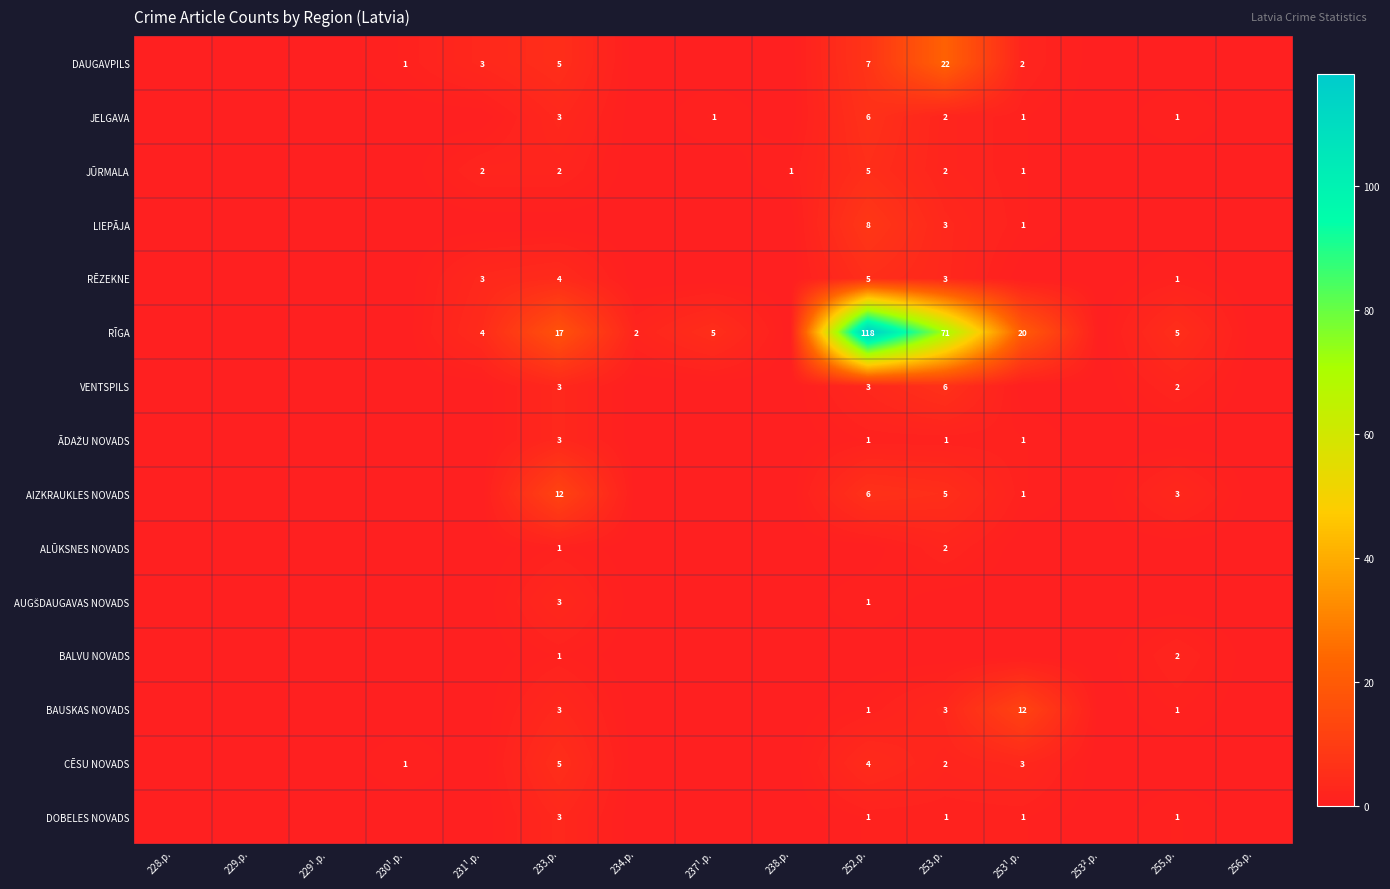

The value of VENTSPILS at 252.p. is 3. True or false?

True